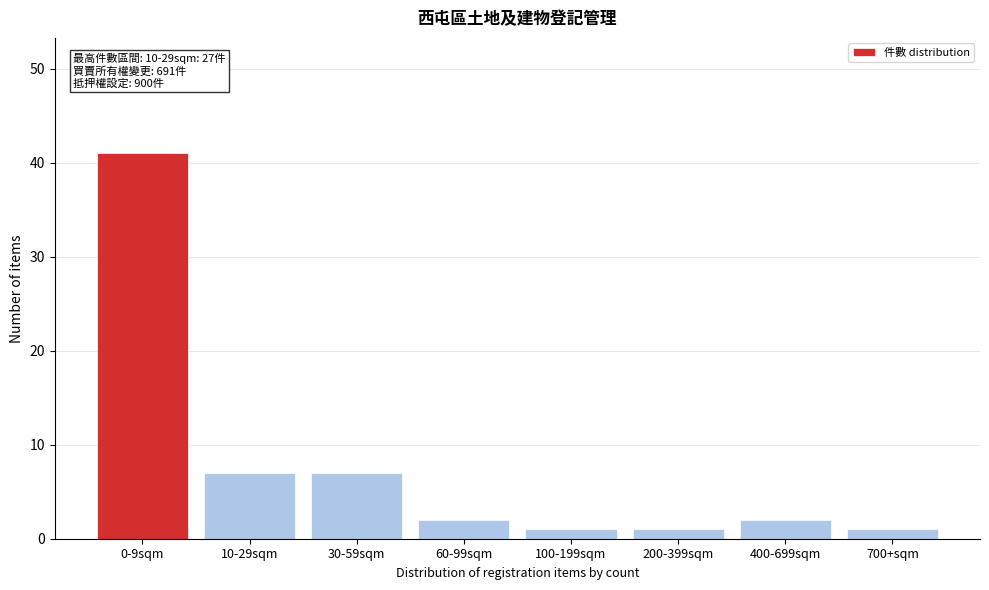

Reading left to right, what are all the values shown in this chart?

41	7	7	2	1	1	2	1